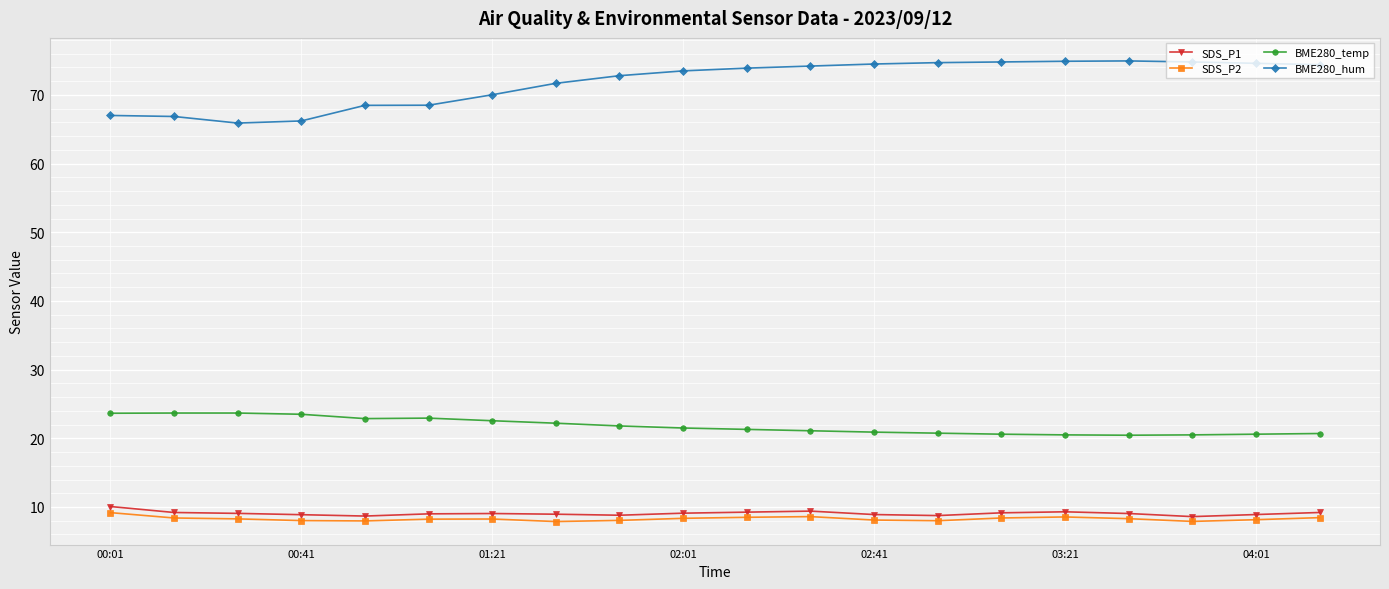

What is the lowest value of the SDS_P1 series?

8.6